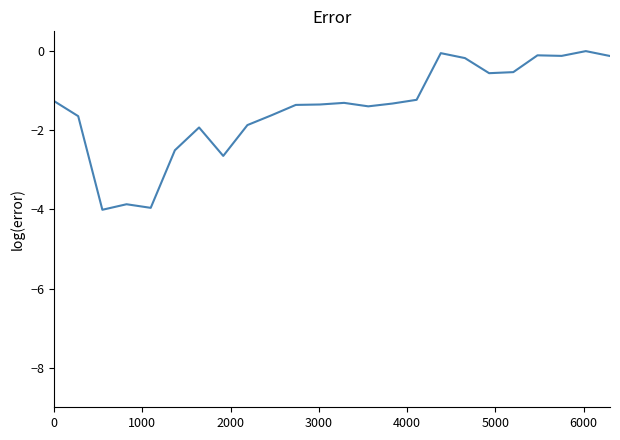

Does the chart have visible grid lines?

No